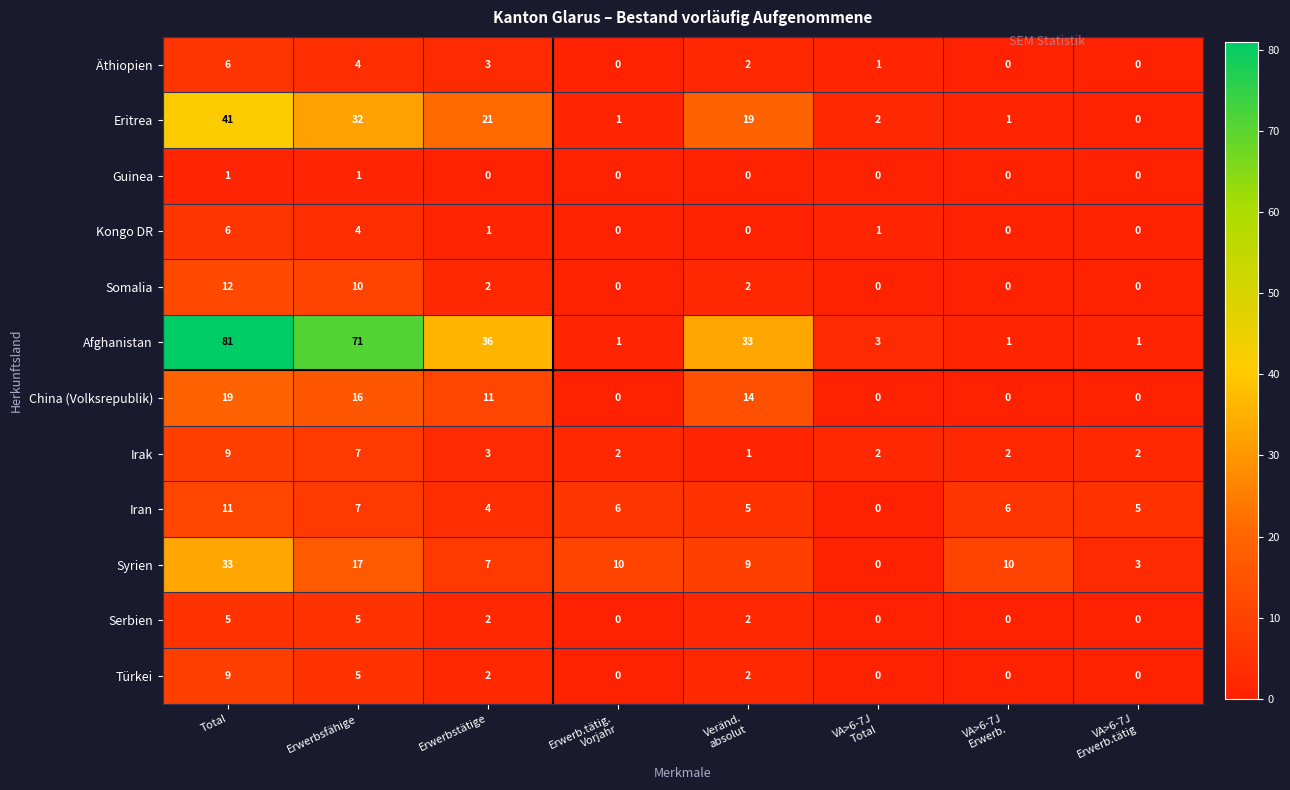

True or false: Afghanistan has a value of 71 at Erwerbsfähige.

True